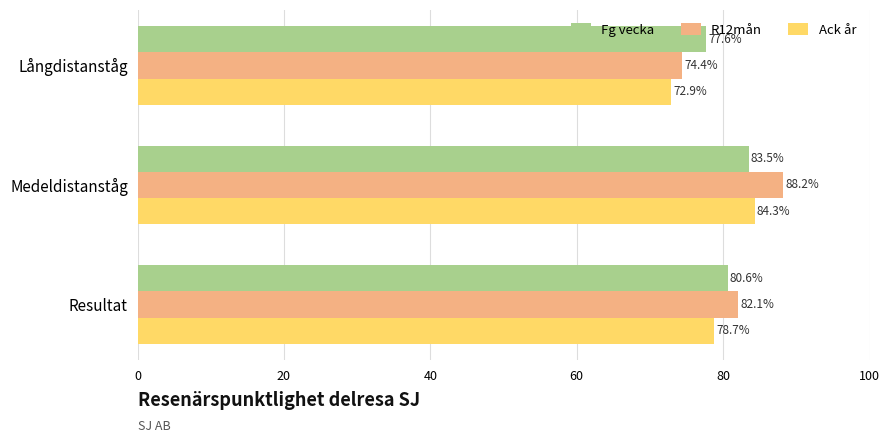

Which series has the largest total across all categories?

R12mån